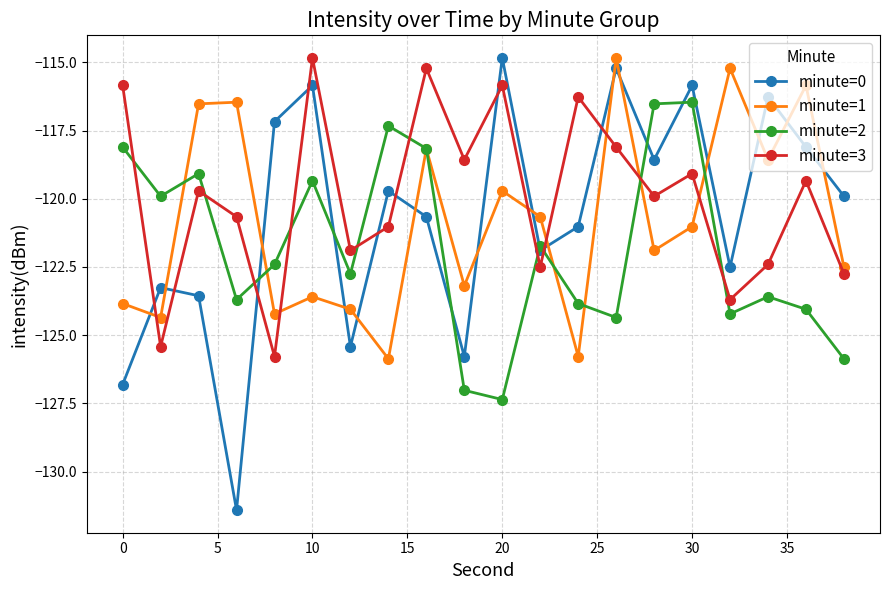

What is the highest value of the minute=3 series?

-114.8